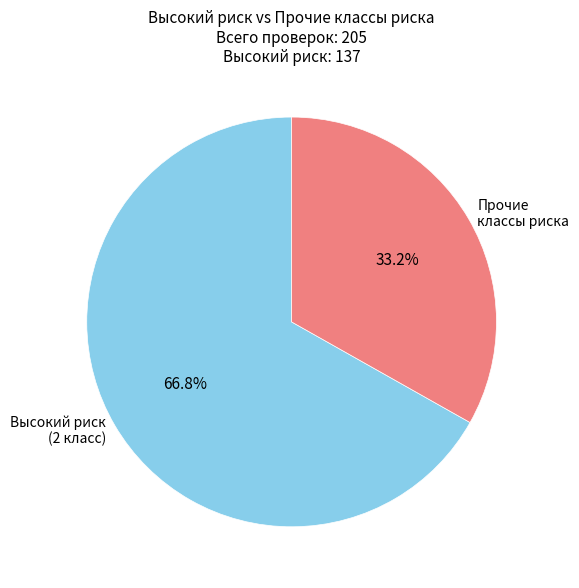

To the nearest percent, what is the average slice percentage?

50%